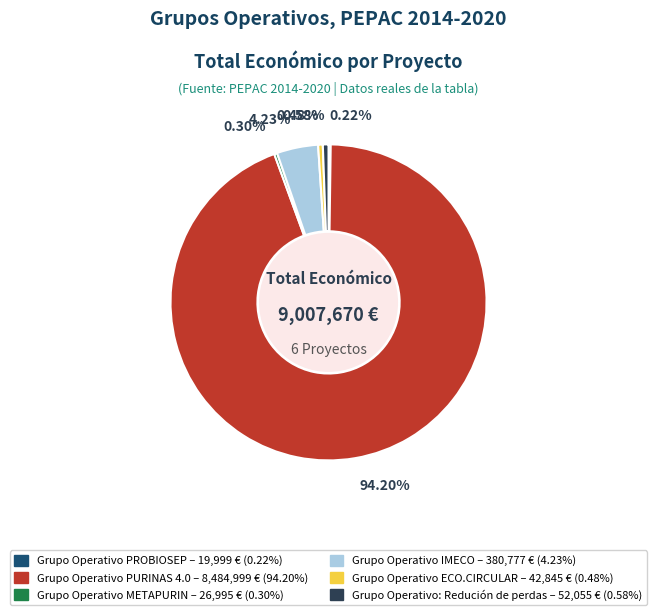

Is there any slice that represents more than half of the pie?

Yes